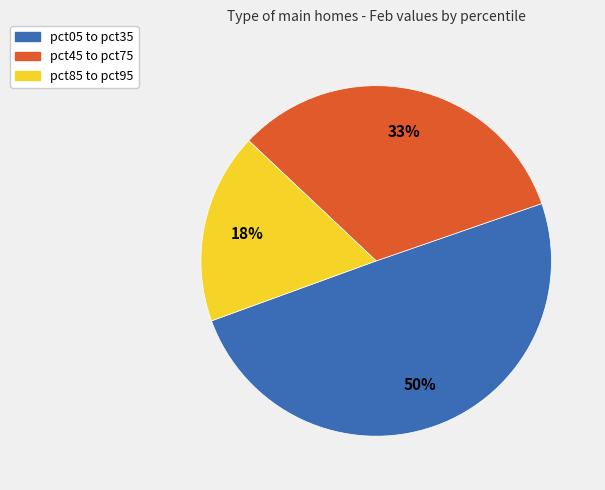

How many segments does this pie chart have?

3